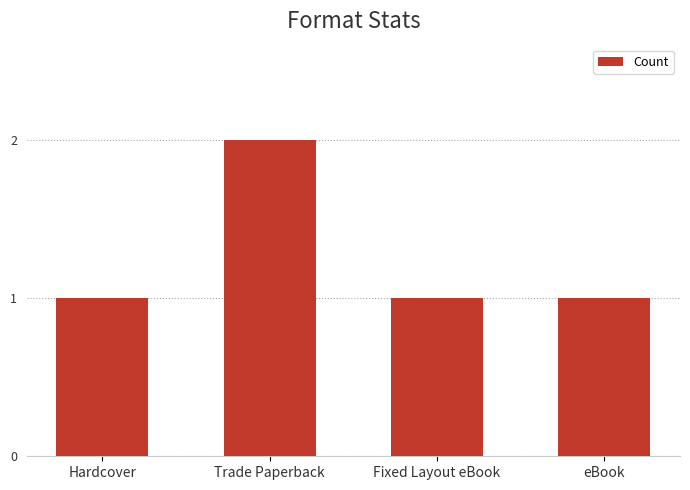

What is the sum of all values?

5